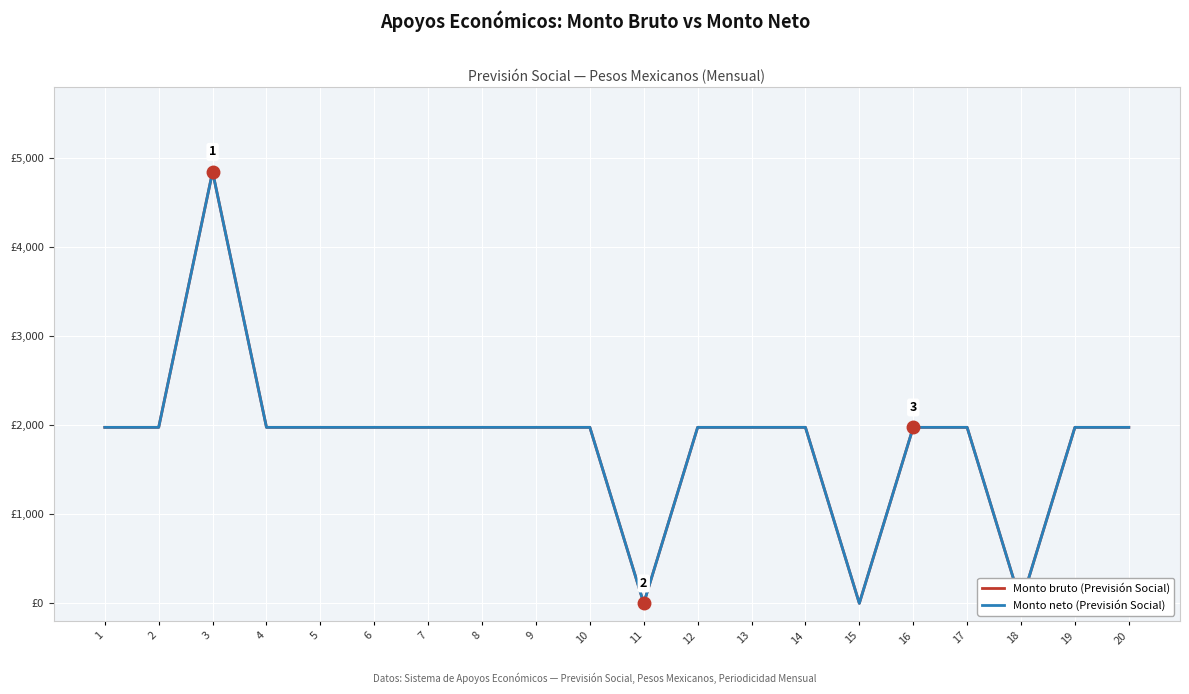

In Monto bruto (Previsión Social), how many points are lower than both neighbors (excluding endpoints)?

3